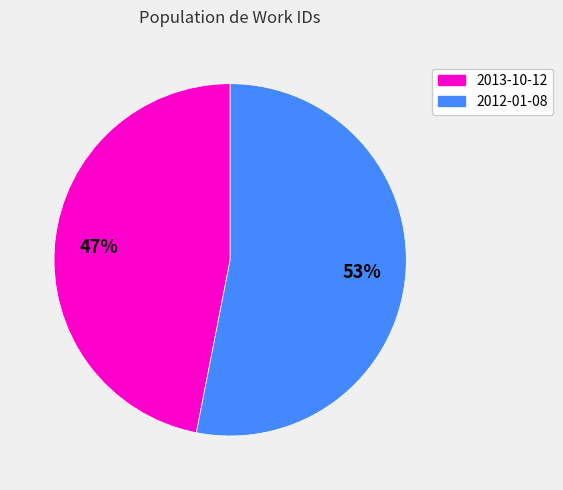

Combined, do 2013-10-12 and 2012-01-08 account for over 50%?

Yes